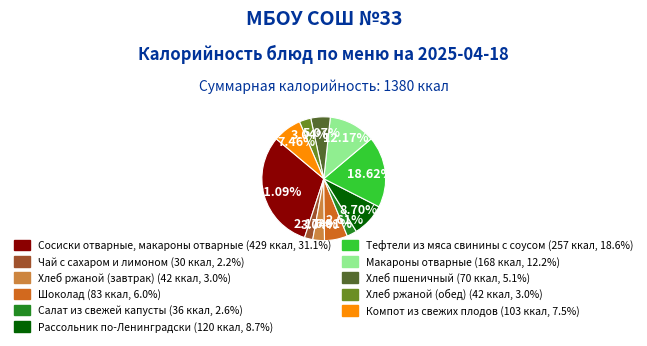

Is the sum of Хлеб пшеничный and Рассольник по-Ленинградски greater than half?

No